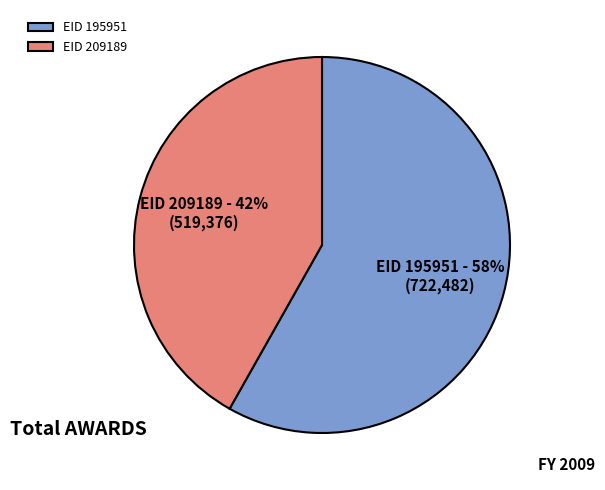

To the nearest percent, what percentage of the pie is EID 195951?

58%